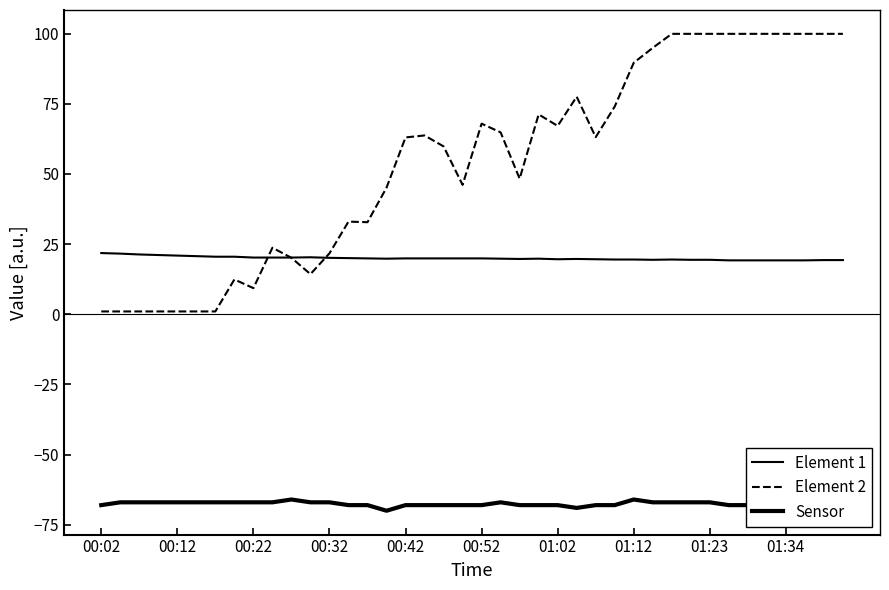

What is the minimum value shown in the chart?

-70.0